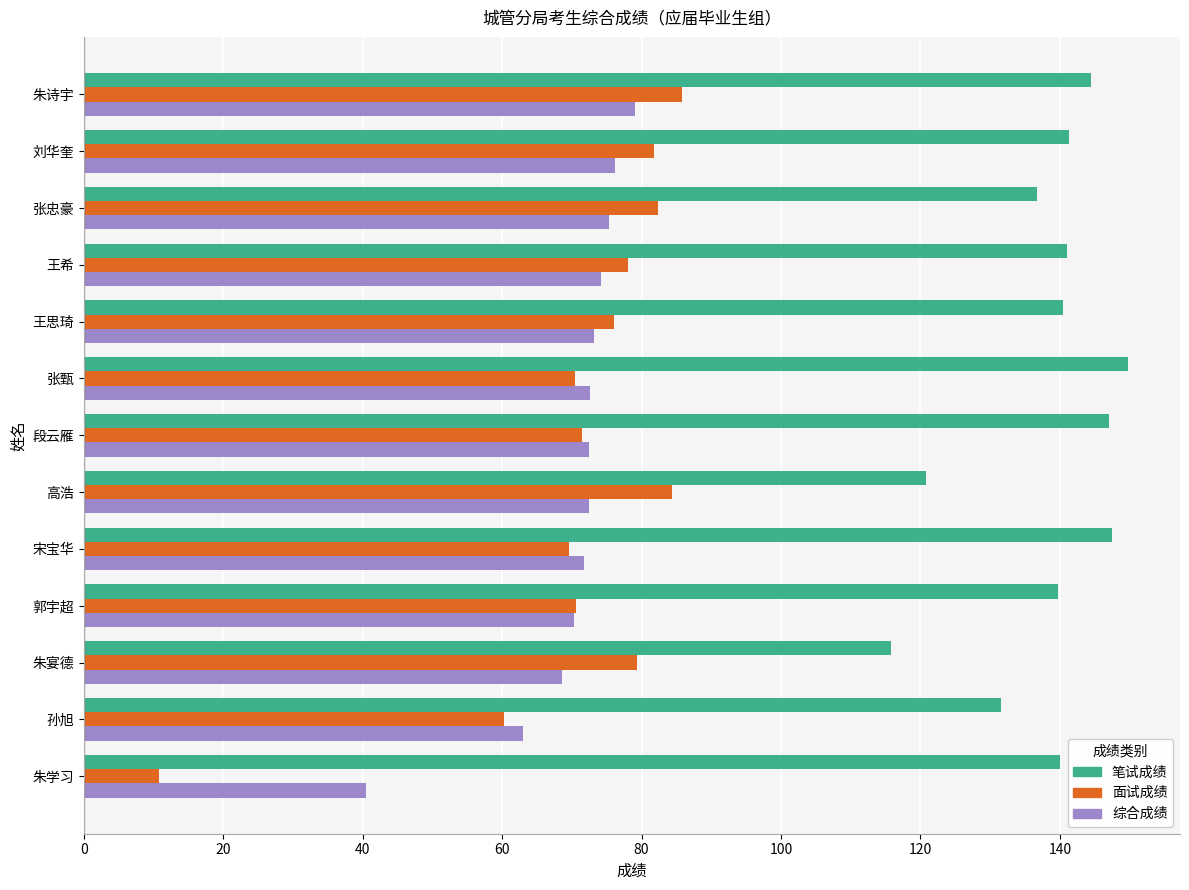

Which series has the widest spread of values?

面试成绩